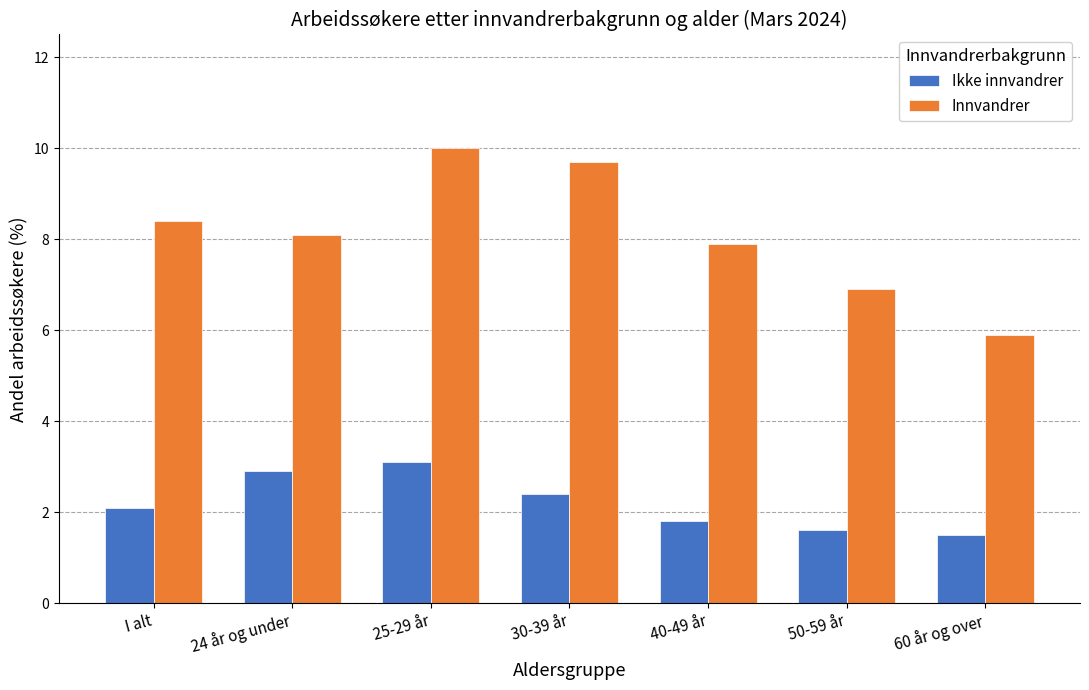

How many bars are there in each group?

2